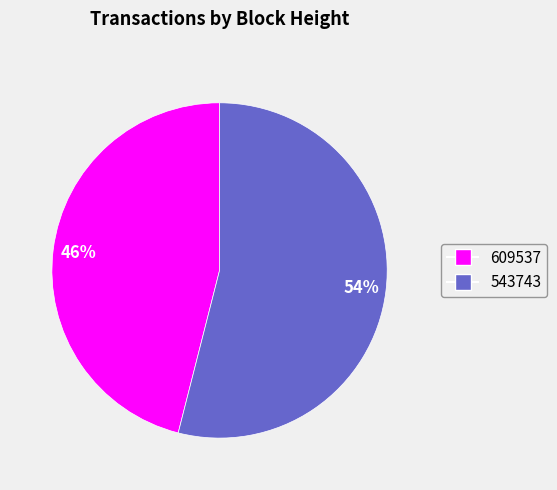

What percentage is the 609537 slice, to the nearest percent?

46%